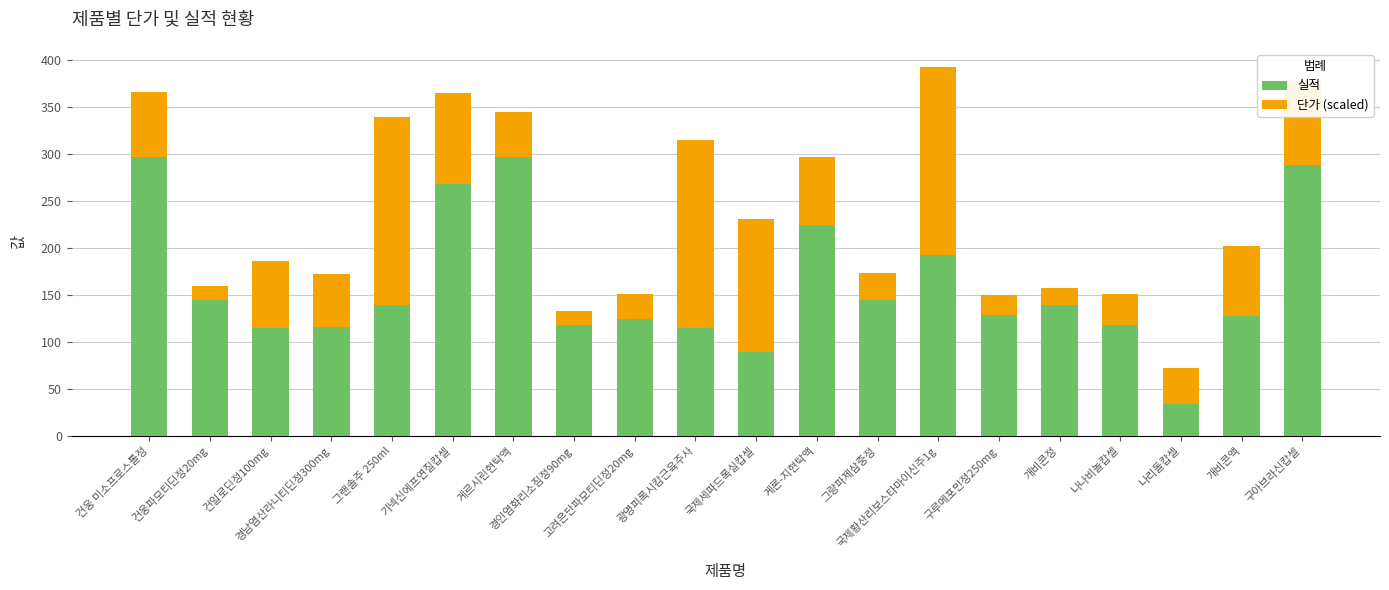

What is the difference between the 실적 values at 국제황산리보스타마이신주1g and 광명피록시캄근육주사?

77.0